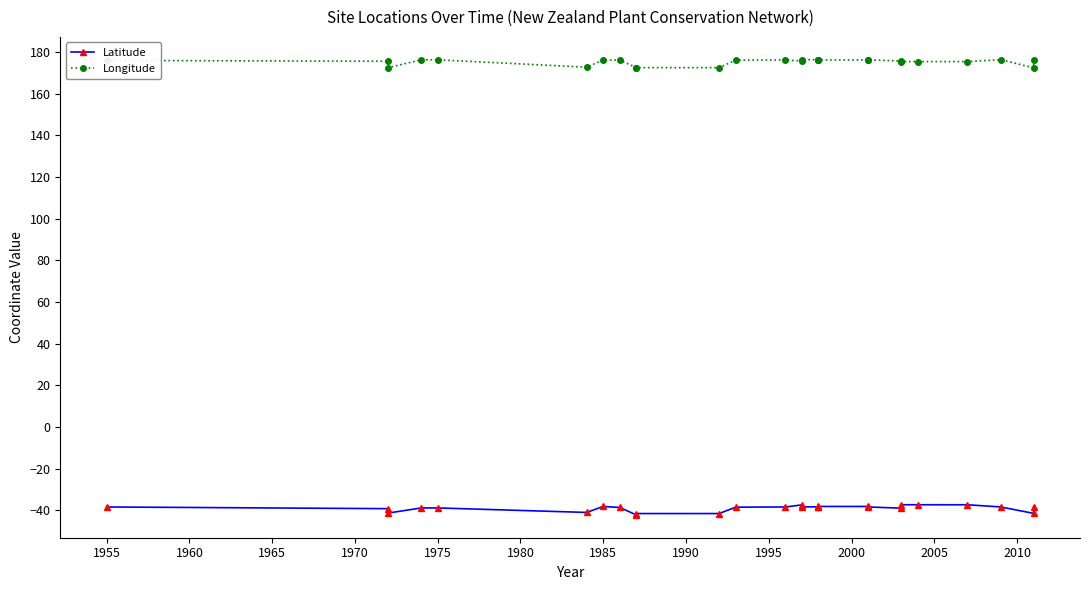

Is this an area chart (filled region under the line)?

No